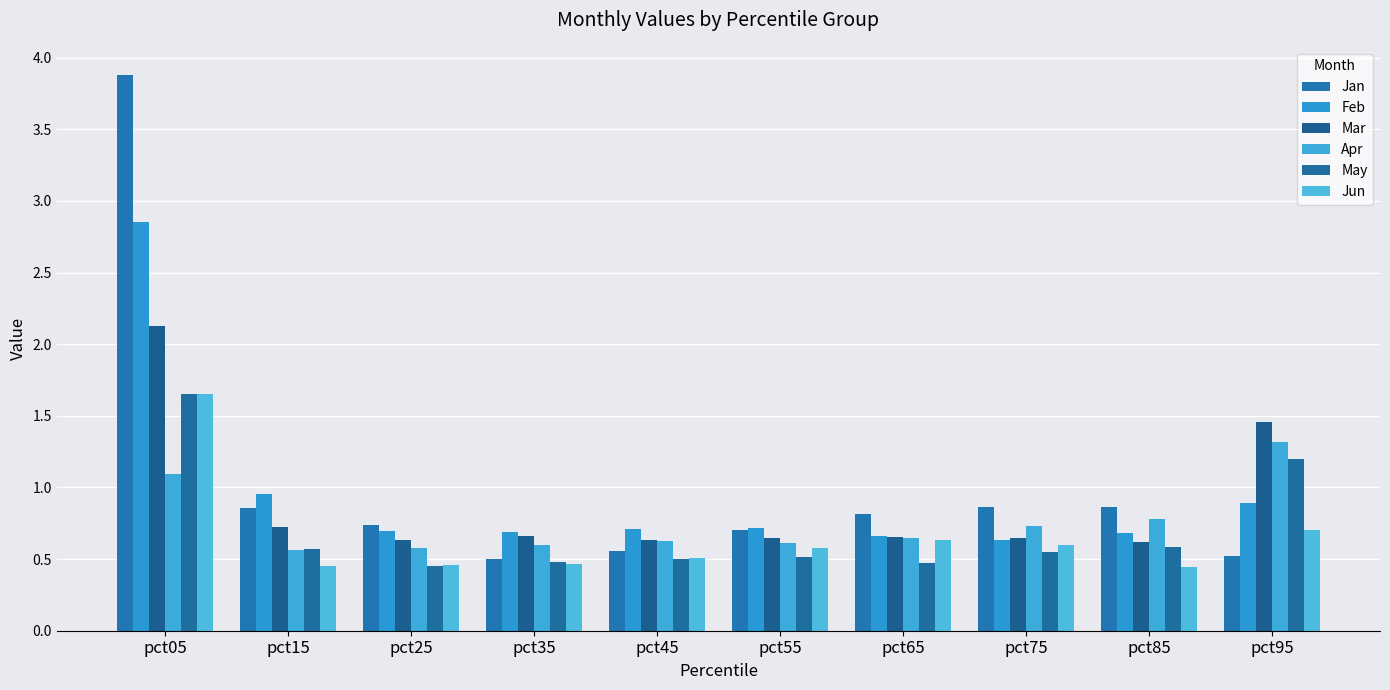

What is the maximum value shown in the chart?

3.9